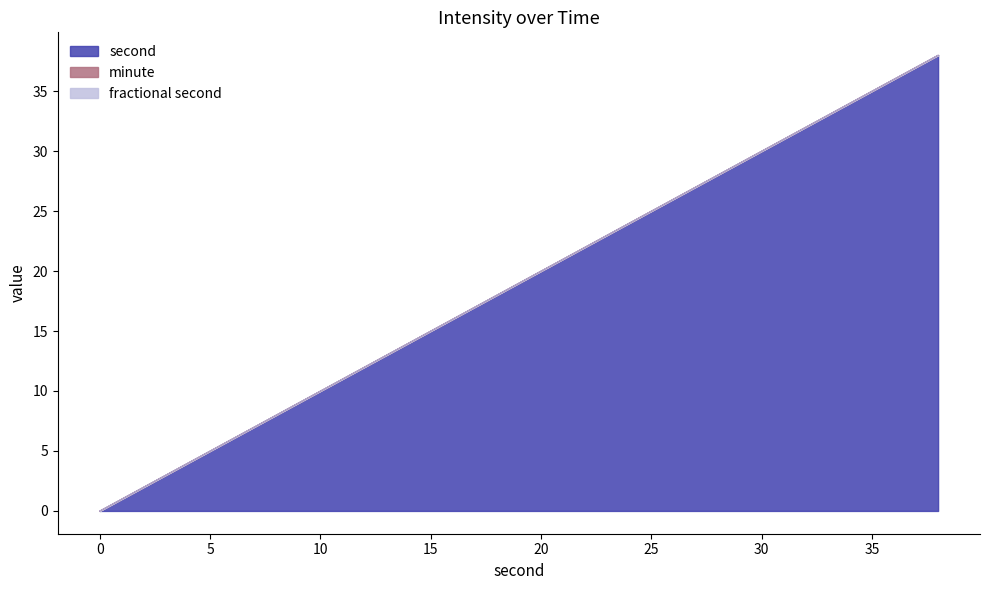

Which series has the largest total across all categories?

second